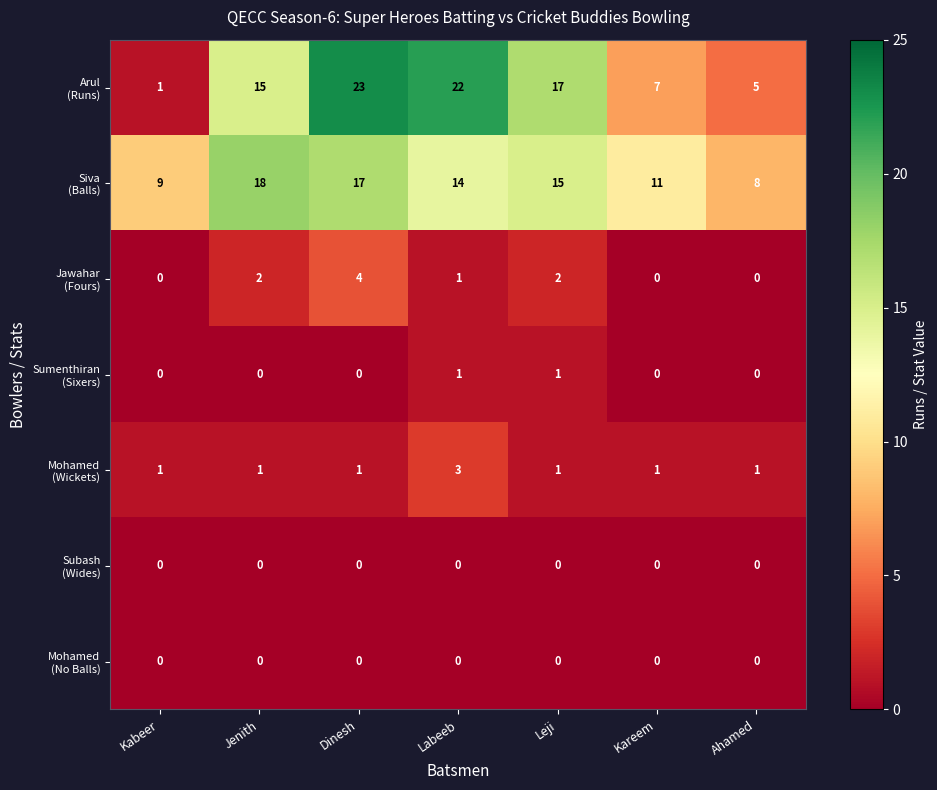

What is the greatest value displayed?

23